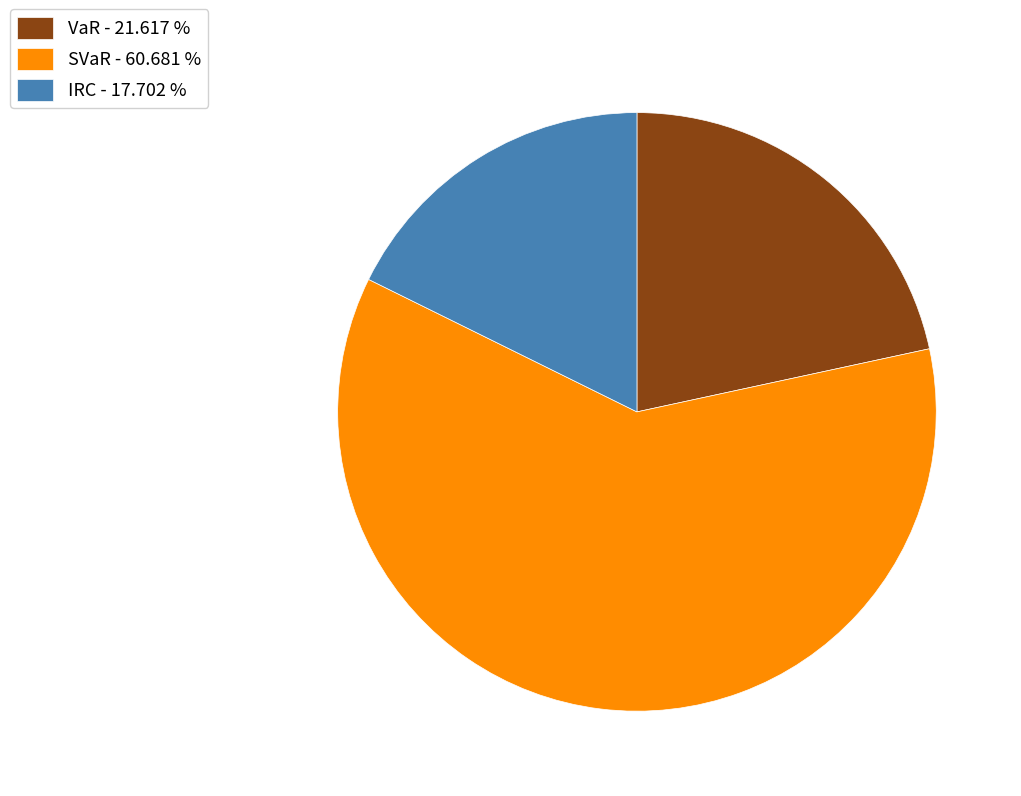

Which category has the biggest portion of the pie?

SVaR